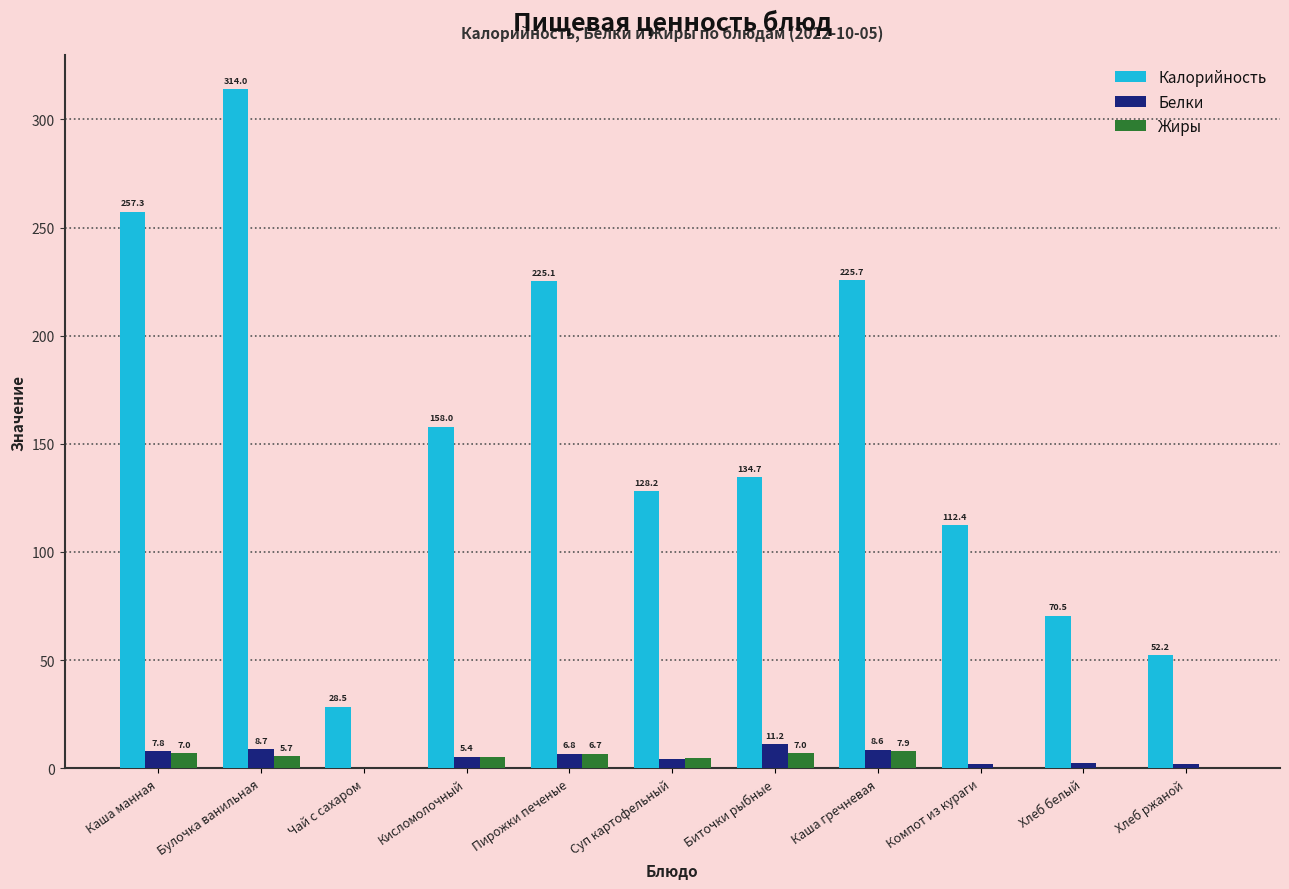

What is the total value across all series at Чай с сахаром?

28.7